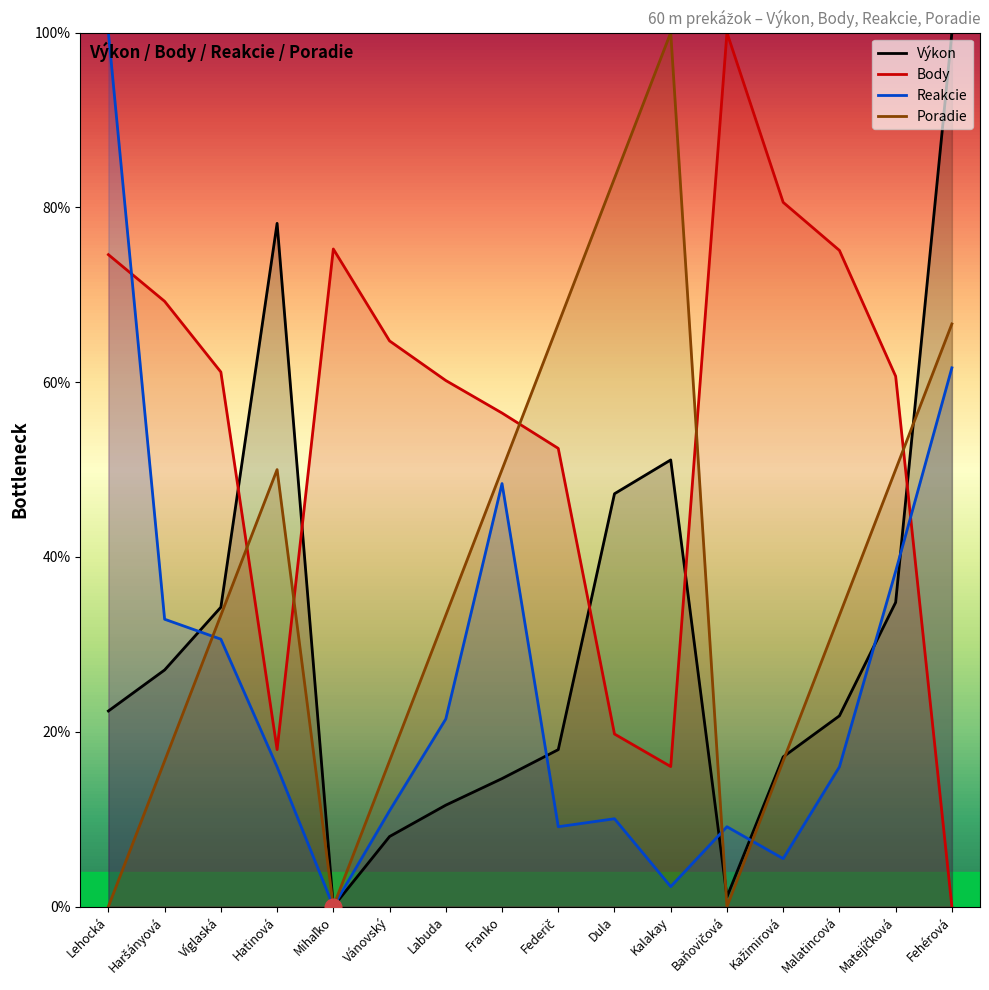

Is this an area chart (filled region under the line)?

No